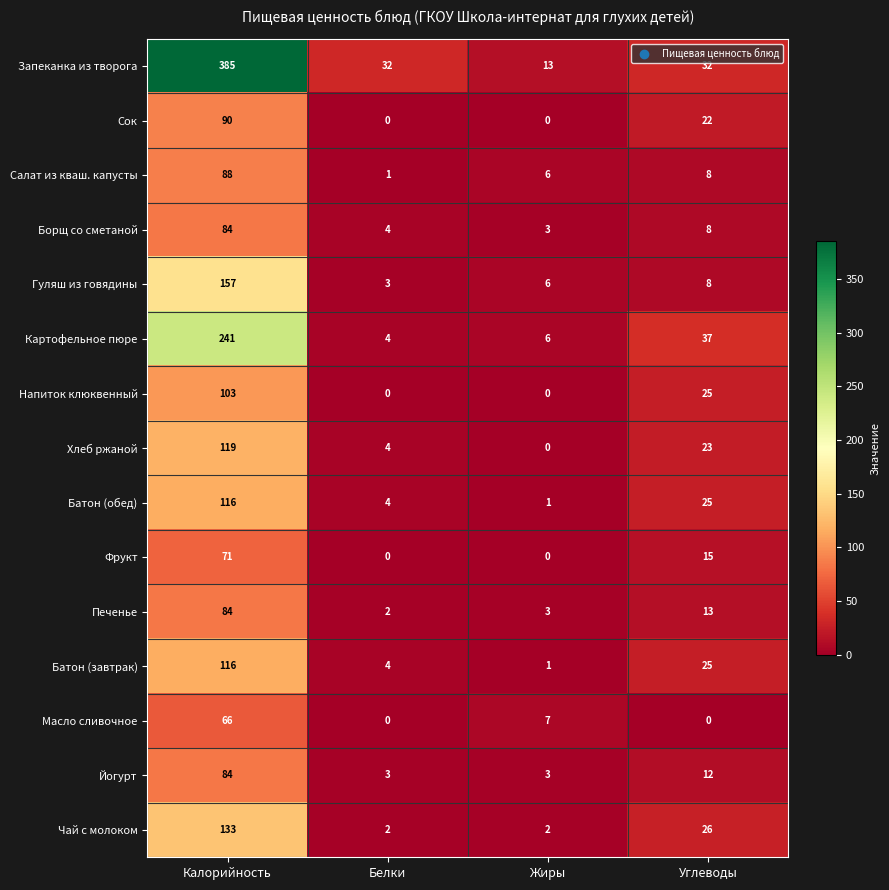

What is the difference between the Фрукт values at Белки and Углеводы?

15